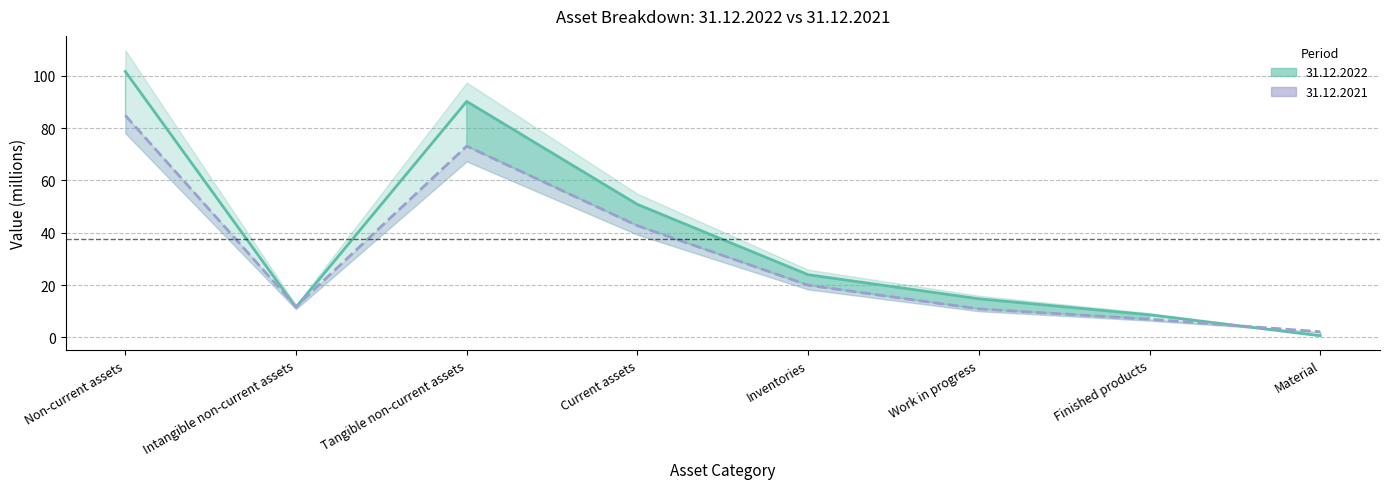

At which label does 2021 first exceed 19?

Non-current assets